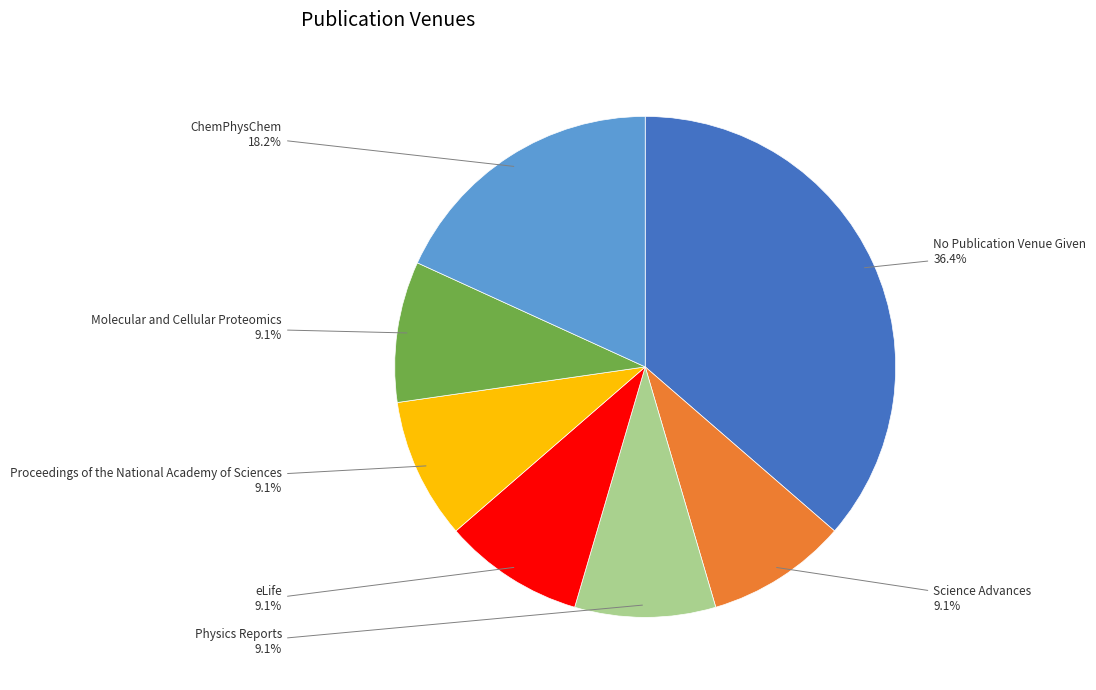

What is the largest slice in the pie chart?

No Publication Venue Given